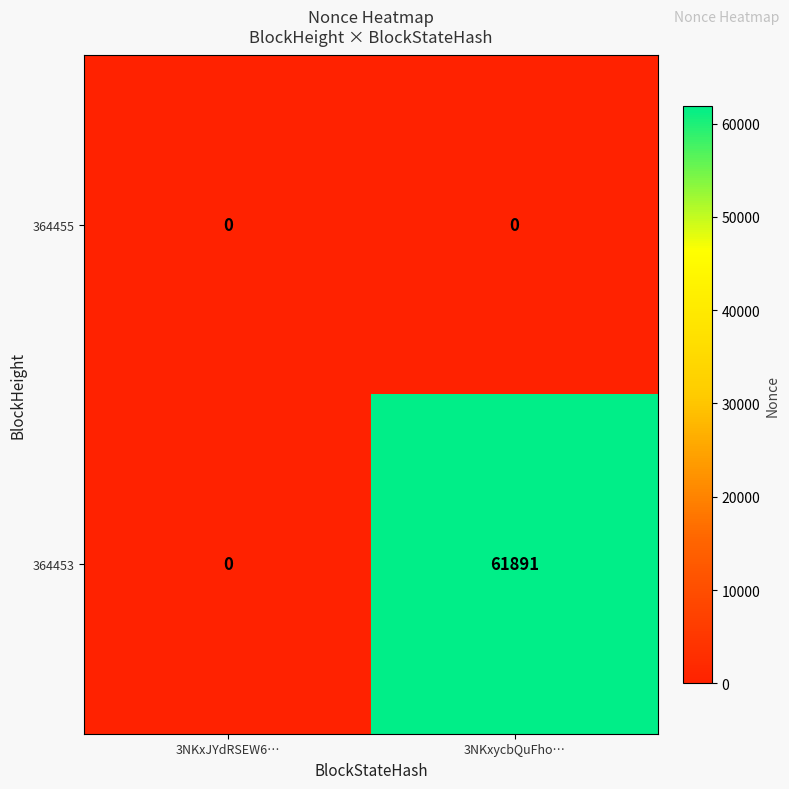

What is the total value across all series at 3NKxycbQuFho…?

61891